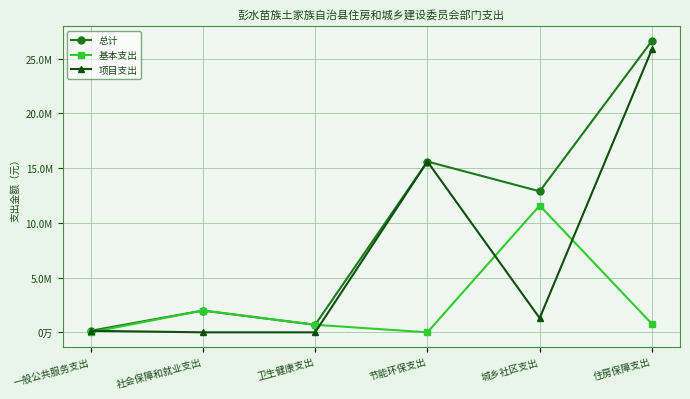

What is the label of the 1st point from the left?

一般公共服务支出